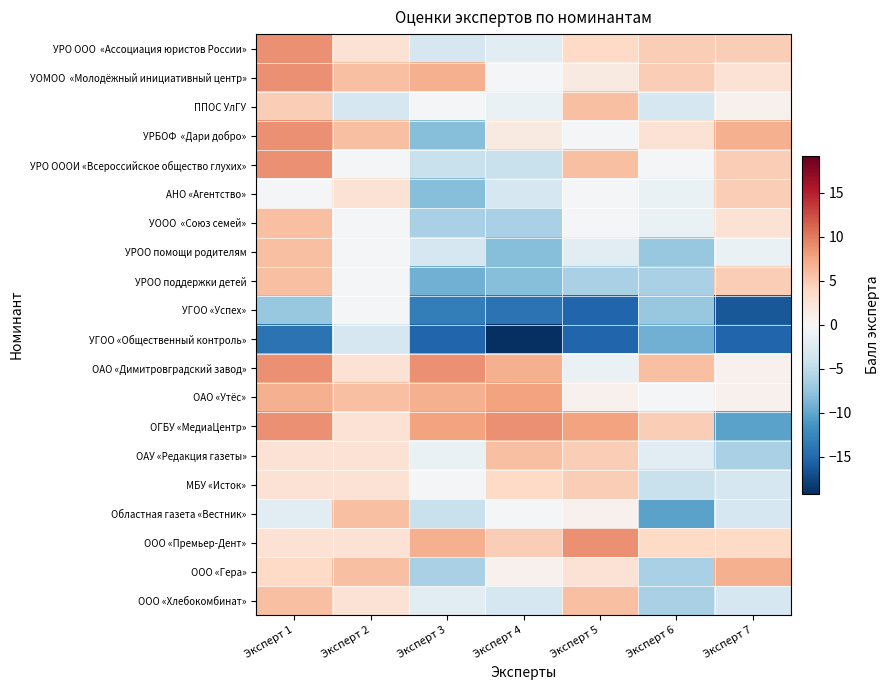

Count the number of data series in this chart.

20